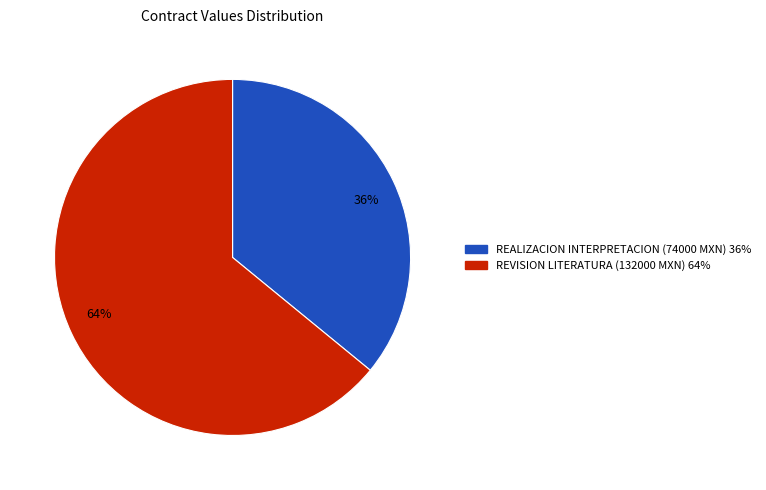

Is it true that 36% is 36% of the pie?

True